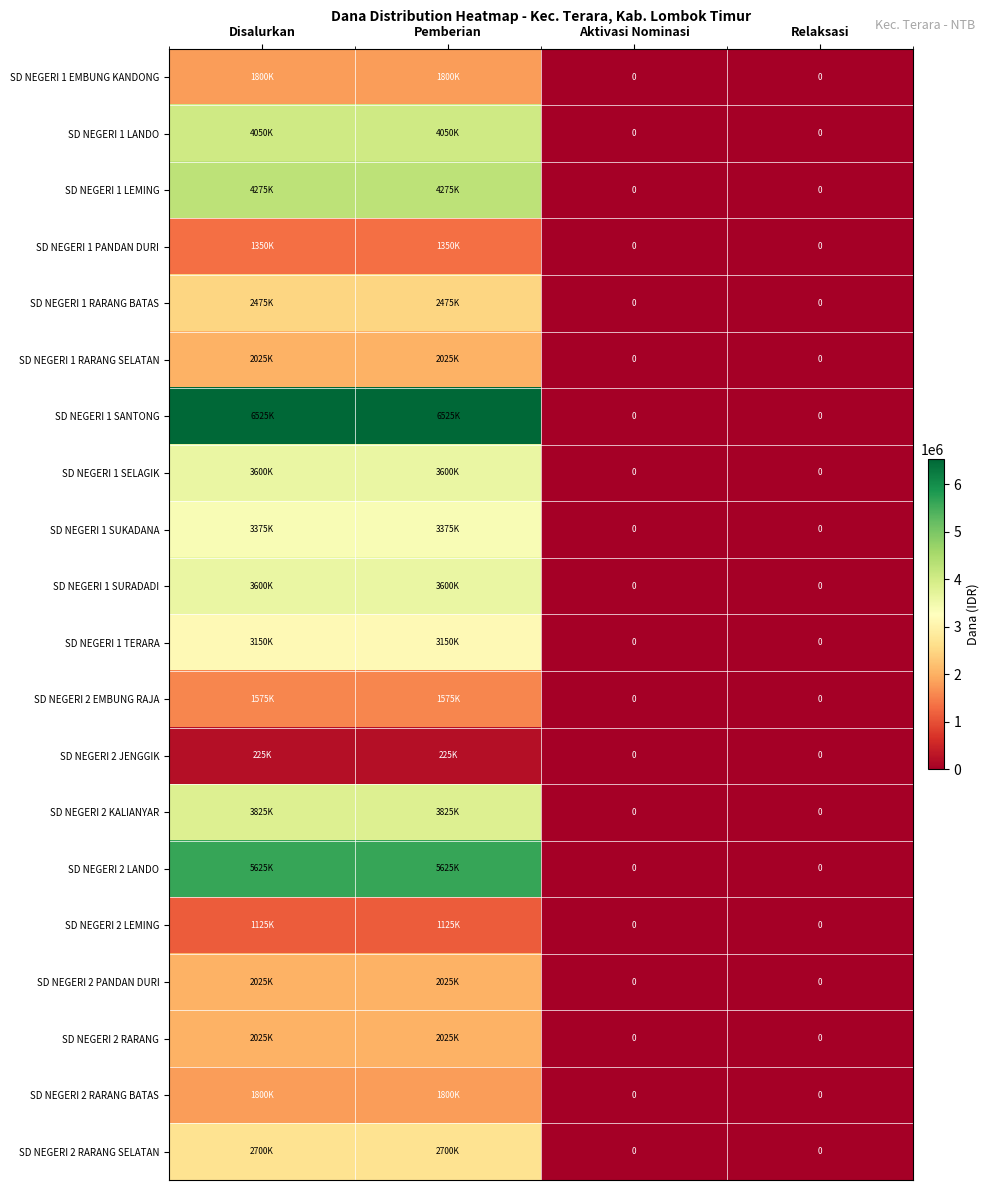

Is the value of SD NEGERI 2 RARANG BATAS at Pemberian greater than the value of SD NEGERI 1 PANDAN DURI at Disalurkan?

Yes